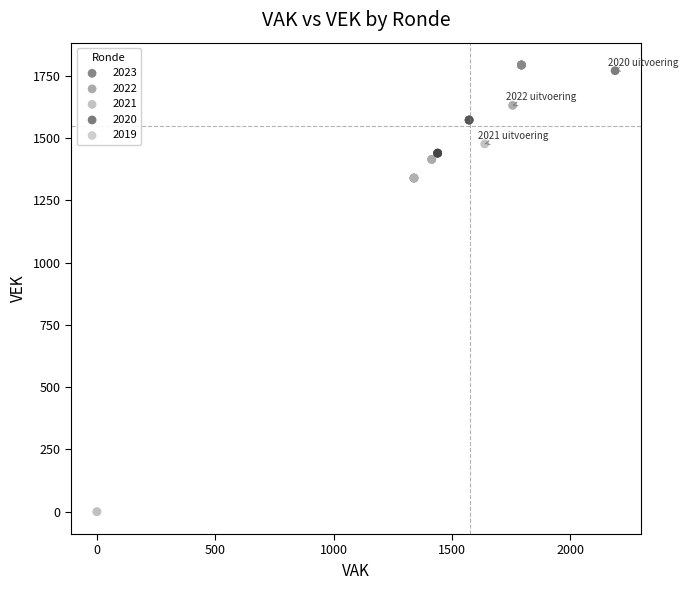

Which series contains the lowest Y value?

2019